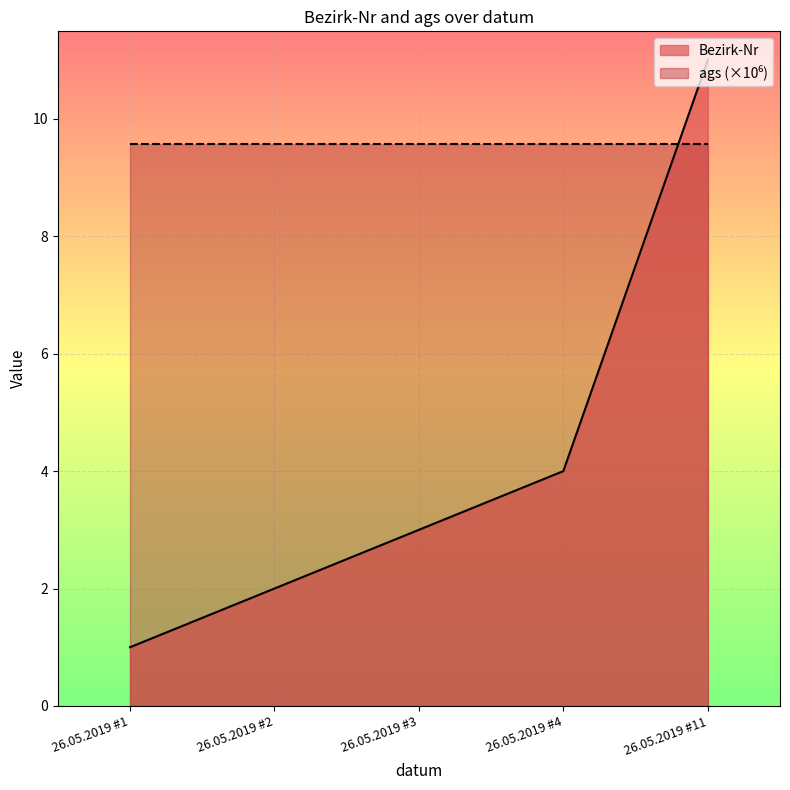

The chart shows a value of 2 at 26.05.2019 #2. True or false?

True